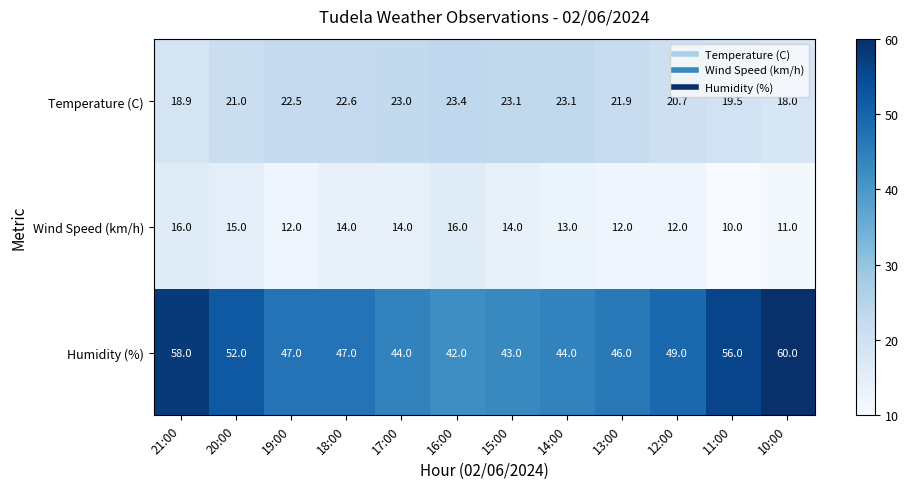

Rank the series by their average value, from lowest to highest.

Wind Speed (km/h), Temperature (C), Humidity (%)